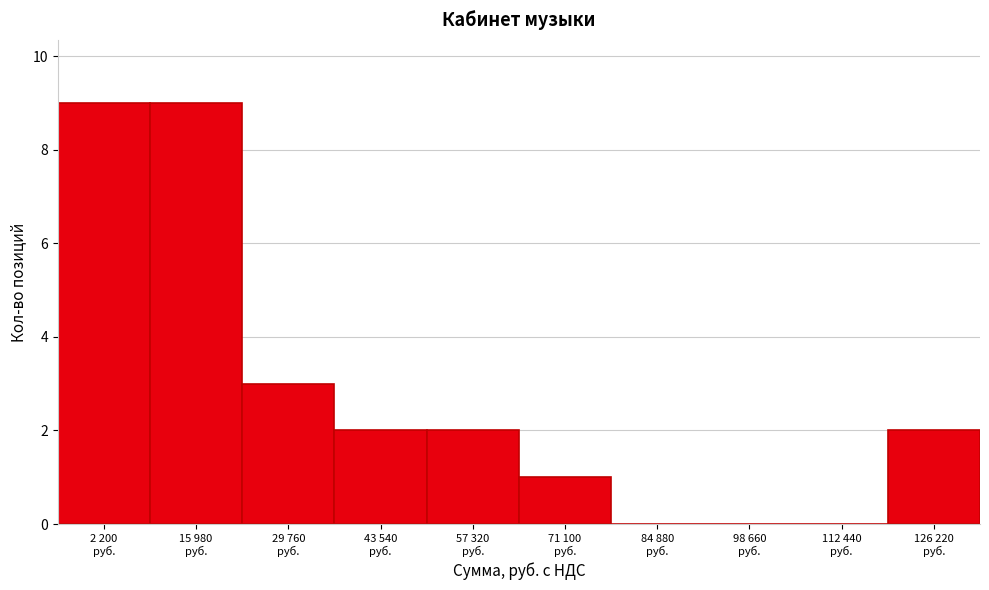

What is the greatest value displayed?

9